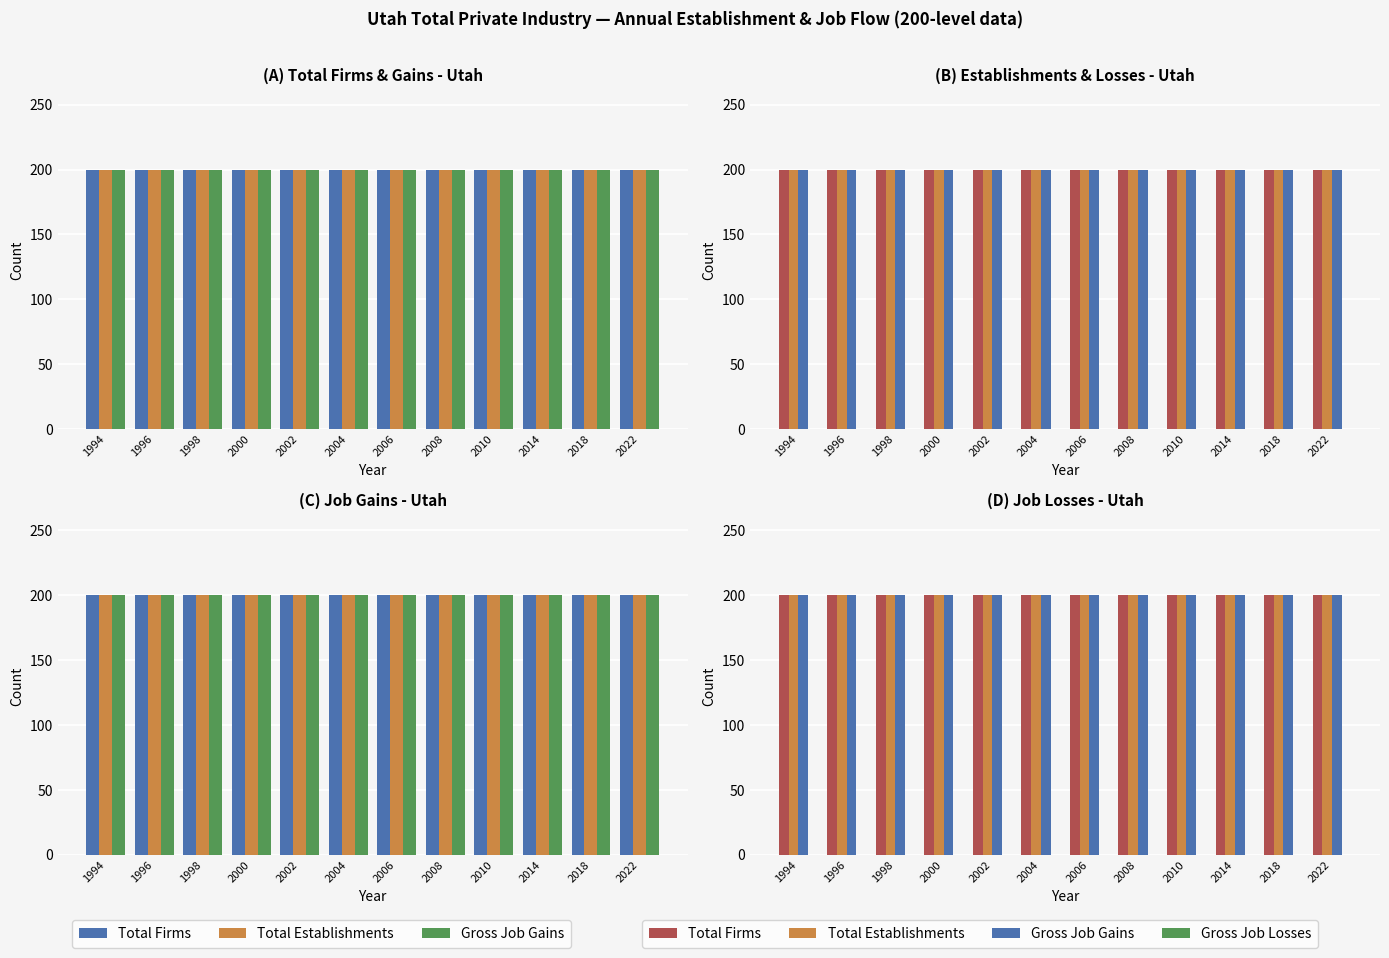

The Total Establishments series shows 200 at 1994. True or false?

True